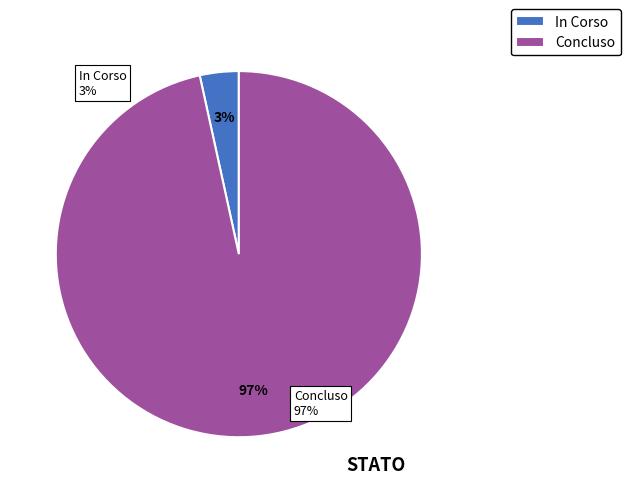

To the nearest percent, what portion does Concluso represent?

97%